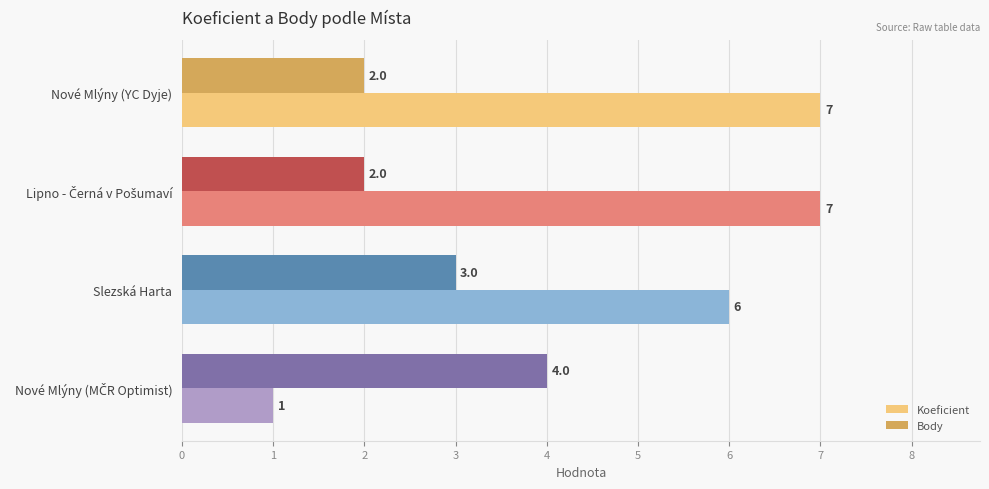

Which series has the largest total across all categories?

Koeficient